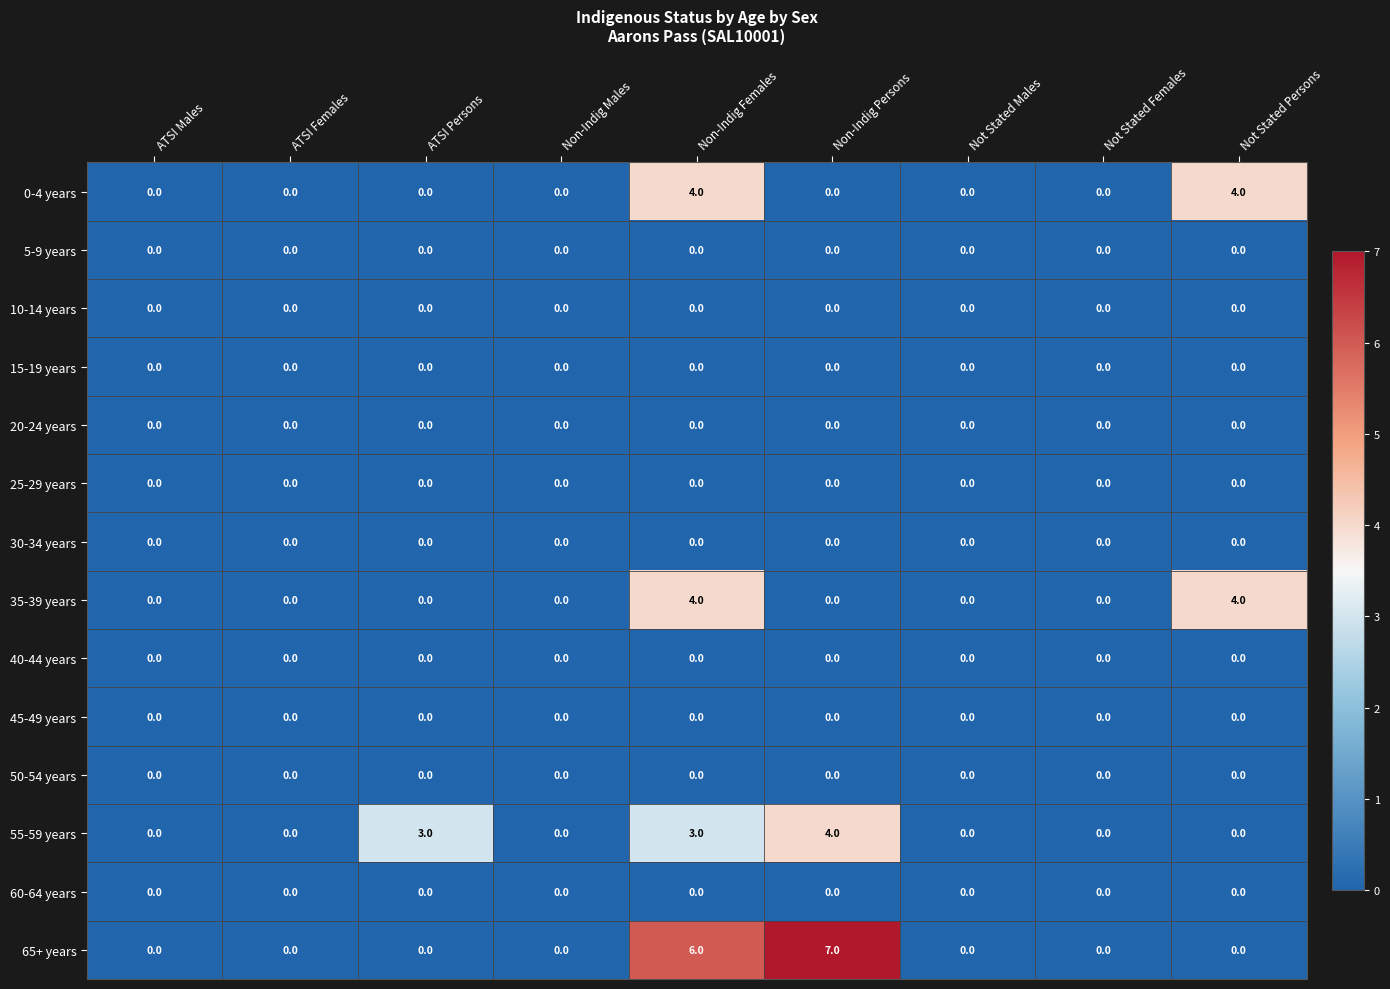

At how many categories does at least one series exceed 1?

4